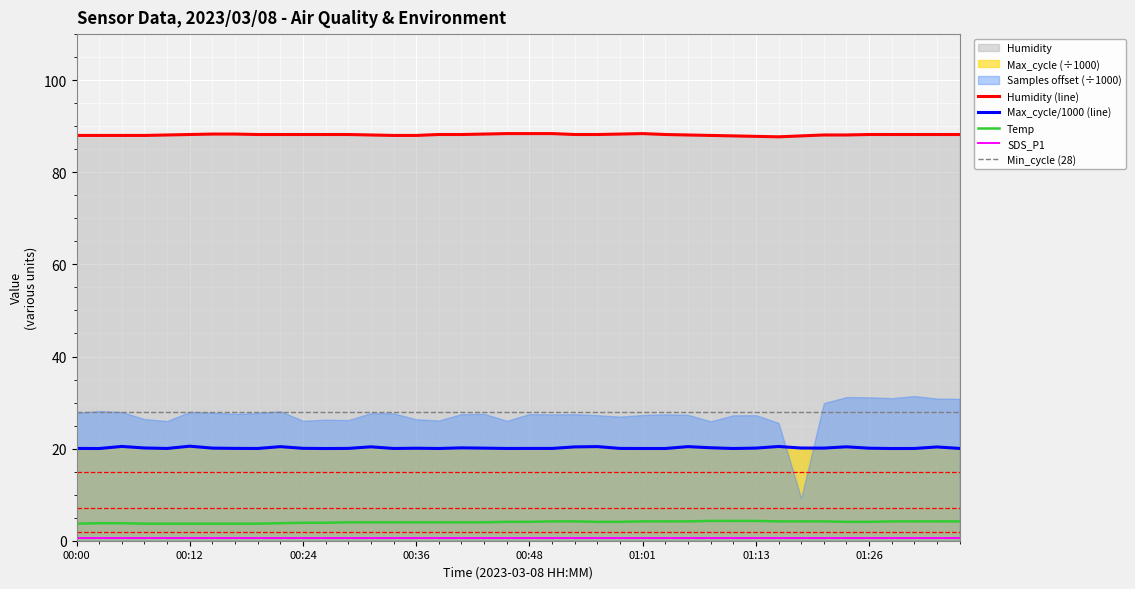

Reading left to right, extract all data points from this chart.

Temp: 00:00=3.7	00:02=3.8	00:05=3.8	00:07=3.7	00:09=3.7	00:12=3.7	00:14=3.7	00:17=3.7	00:19=3.7	00:22=3.8	00:24=3.9	00:27=3.9	00:29=4.0	00:31=4.0	00:34=4.0	00:36=4.0	00:39=4.0	00:41=4.0	00:44=4.0	00:46=4.1	00:48=4.1	00:51=4.2	00:53=4.2	00:56=4.1	00:58=4.1	01:01=4.2	01:03=4.2	01:06=4.2	01:08=4.3	01:10=4.3	01:13=4.3	01:15=4.2	01:18=4.2	01:21=4.2	01:23=4.1	01:26=4.1	01:28=4.2	01:31=4.2	01:33=4.2	01:35=4.2
Humidity: 00:00=88.0	00:02=88.0	00:05=88.0	00:07=88.0	00:09=88.1	00:12=88.2	00:14=88.3	00:17=88.3	00:19=88.2	00:22=88.2	00:24=88.2	00:27=88.2	00:29=88.2	00:31=88.1	00:34=88.0	00:36=88.0	00:39=88.2	00:41=88.2	00:44=88.3	00:46=88.4	00:48=88.4	00:51=88.4	00:53=88.2	00:56=88.2	00:58=88.3	01:01=88.4	01:03=88.2	01:06=88.1	01:08=88.0	01:10=87.9	01:13=87.8	01:15=87.7	01:18=87.9	01:21=88.1	01:23=88.1	01:26=88.2	01:28=88.2	01:31=88.2	01:33=88.2	01:35=88.2